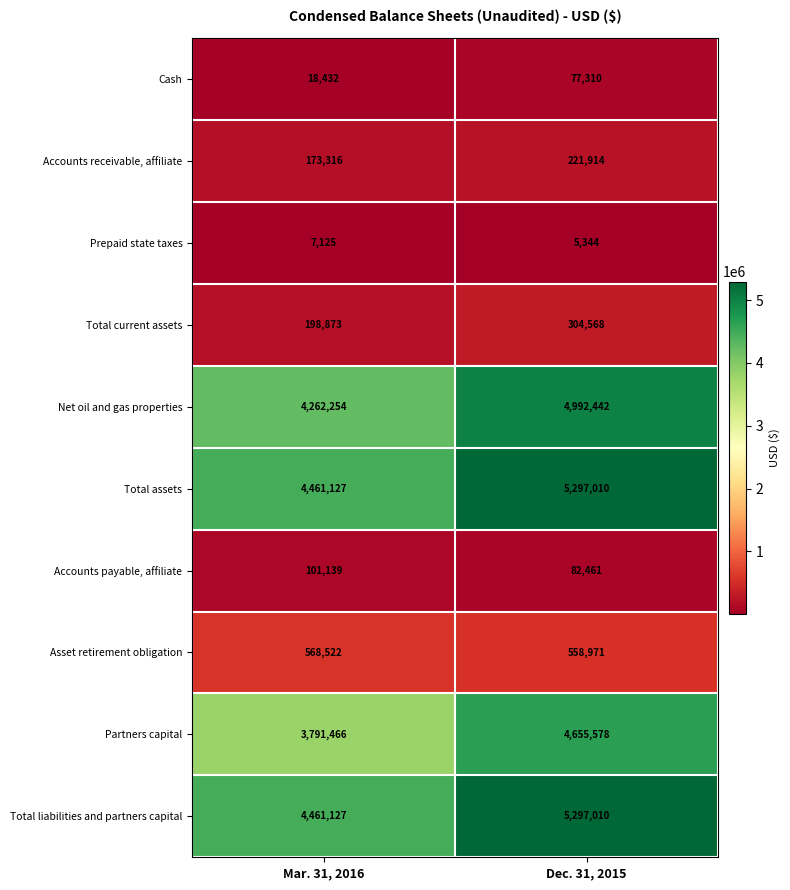

What value does the Accounts payable, affiliate series have at Mar. 31, 2016, to the nearest 100?

101100